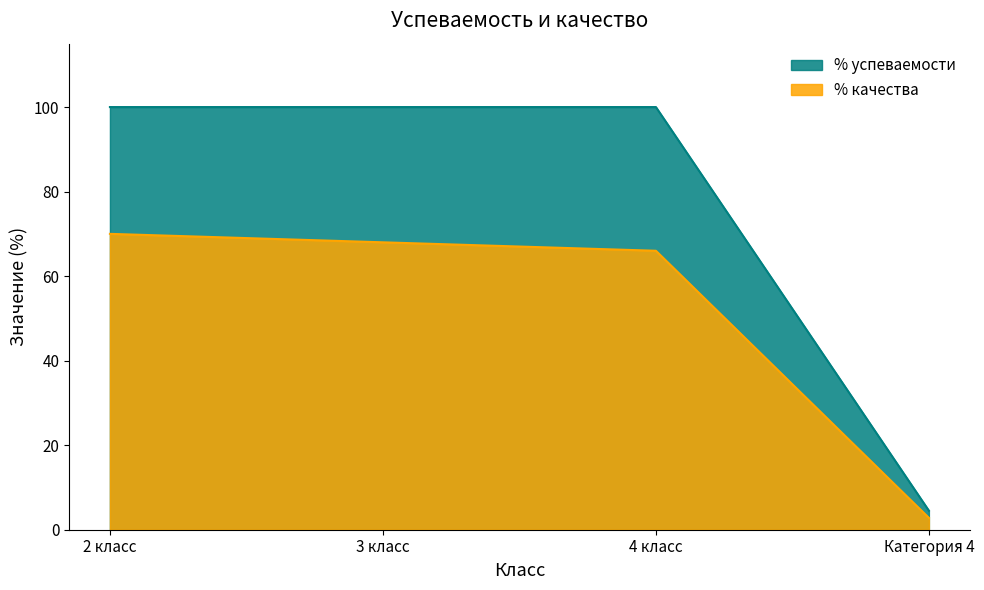

What is the label of the 3rd point from the right?

3 класс